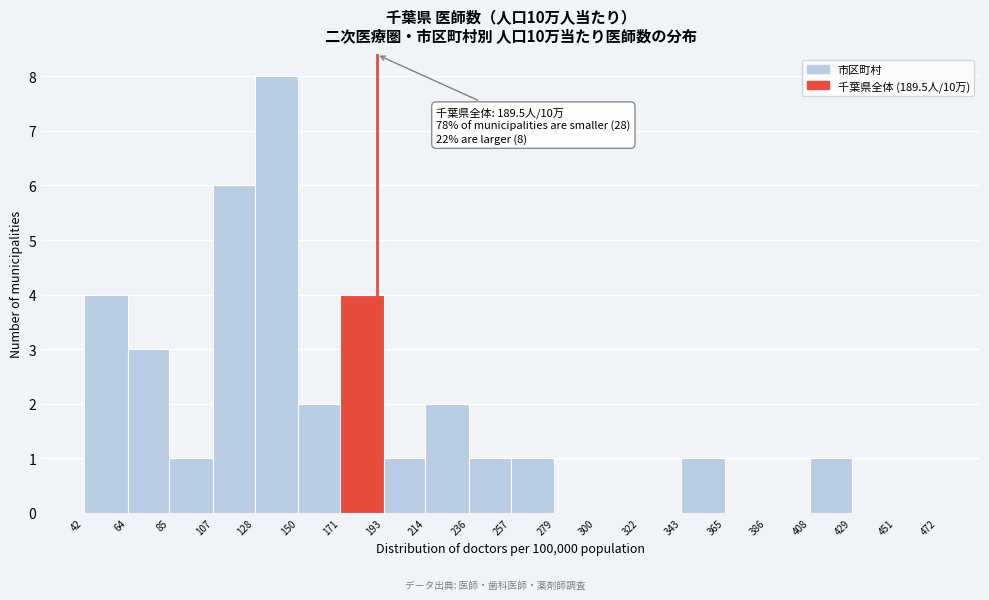

Over which range of the x-axis is the bar tallest?

128 to 150